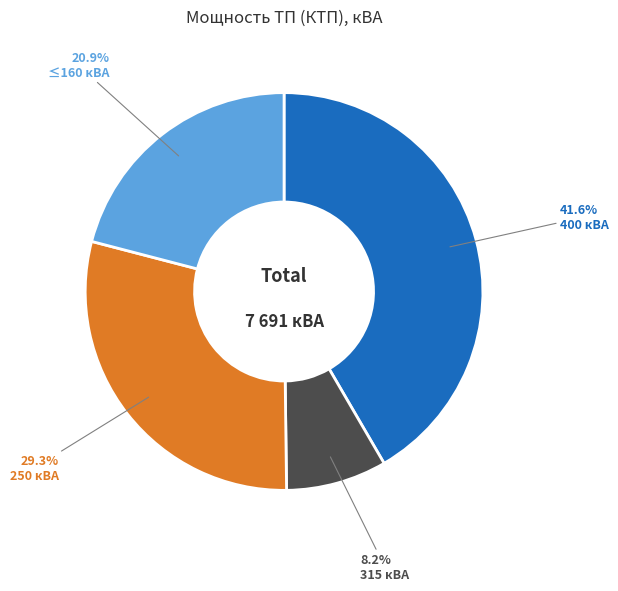

Does any single category account for the majority?

No